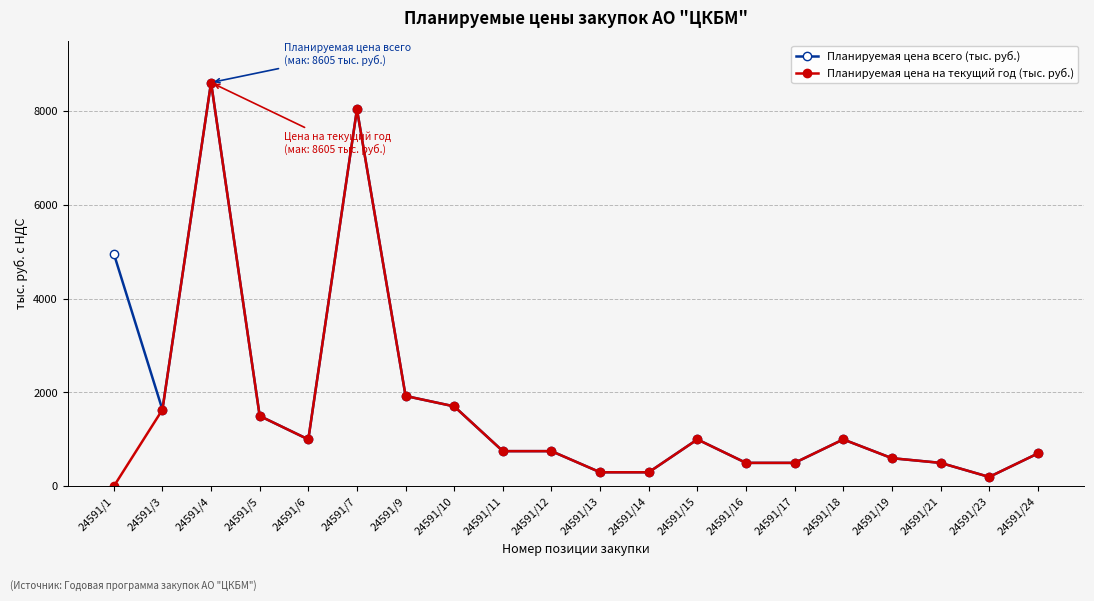

The Планируемая цена всего (тыс. руб.) series shows 1153.3 at 24591/11. True or false?

False